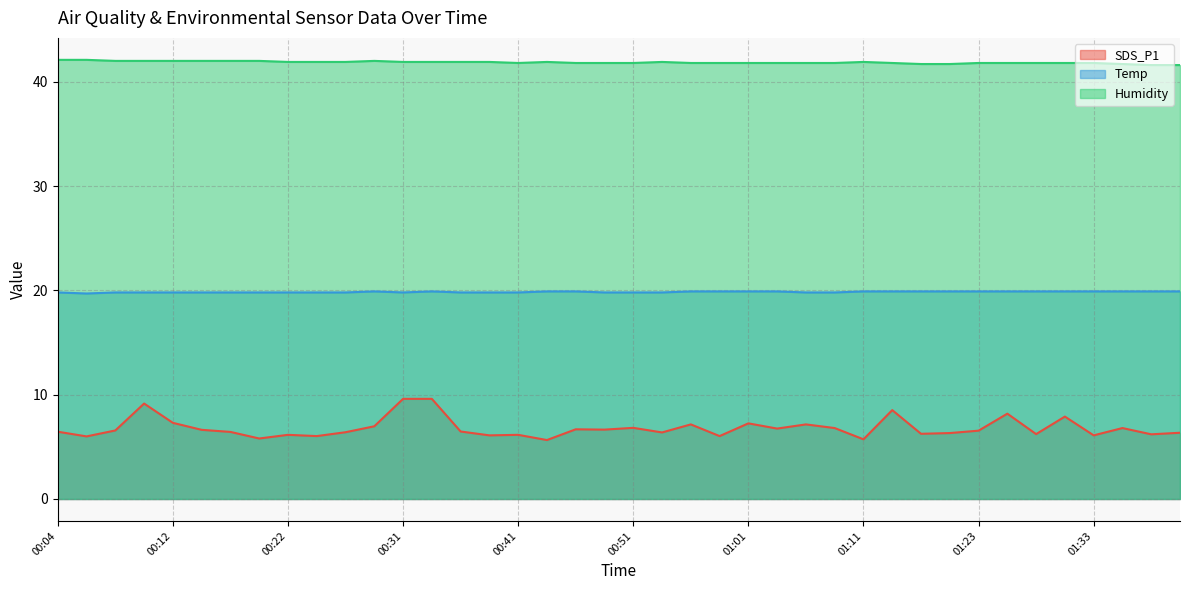

List the series in order of their peak value, highest first.

Humidity, Temp, SDS_P1